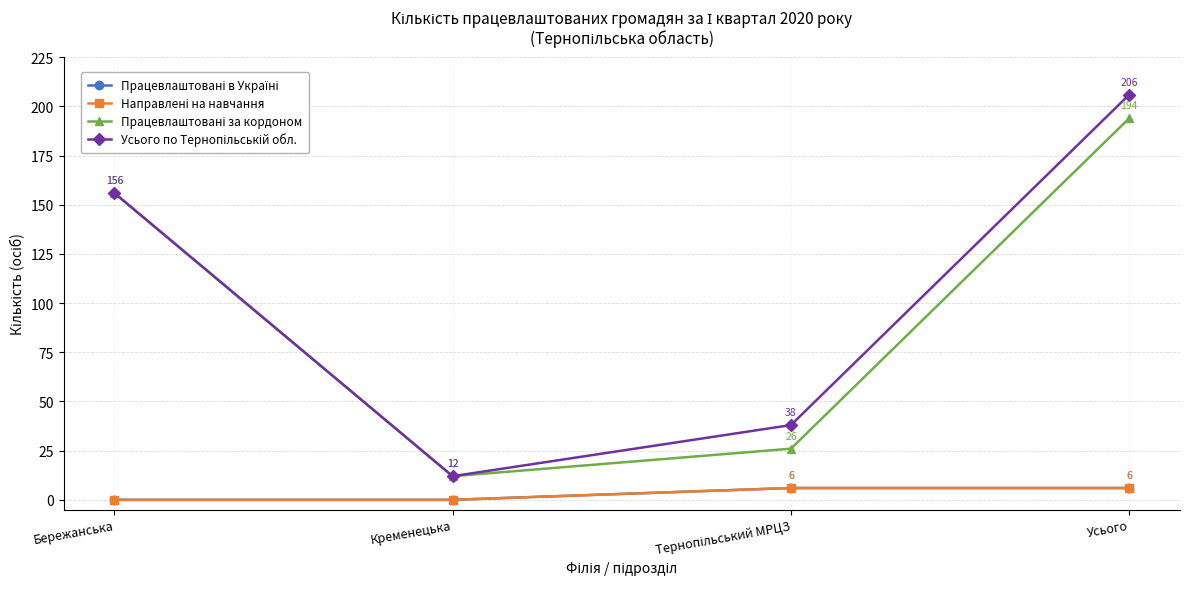

Is this an area chart (filled region under the line)?

No